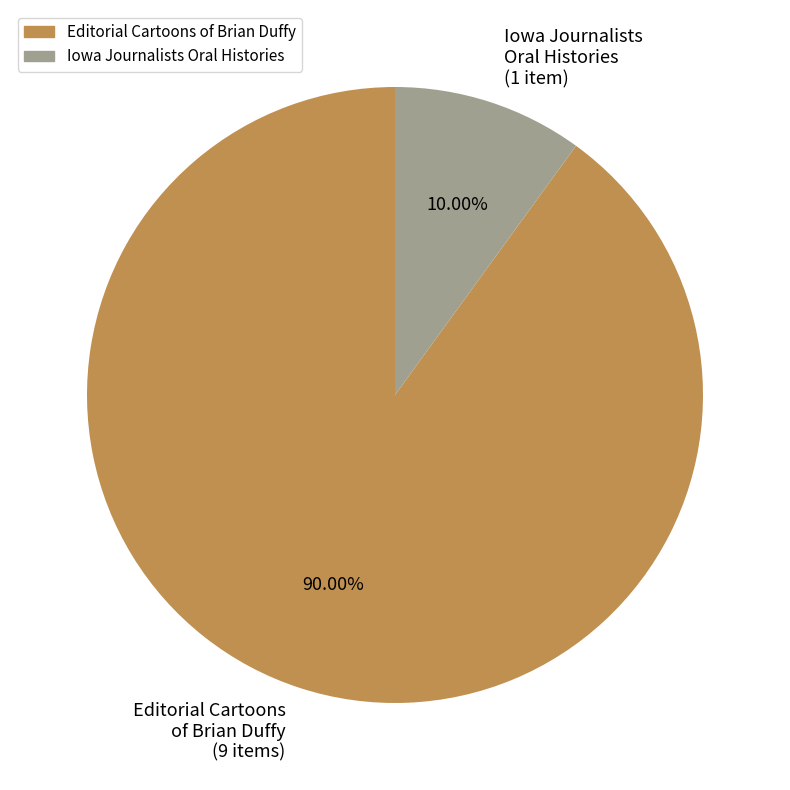

How many segments does this pie chart have?

2